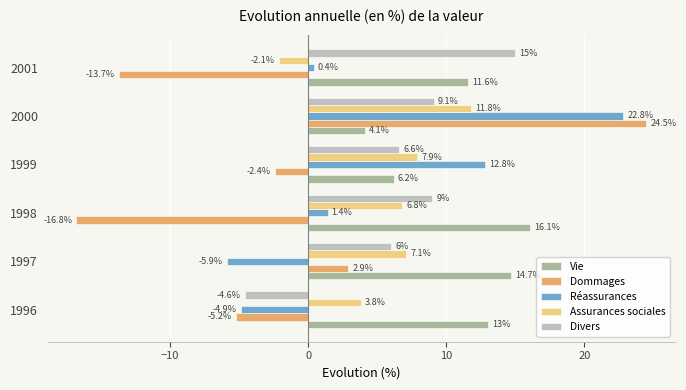

At how many categories does at least one series exceed 10?

6